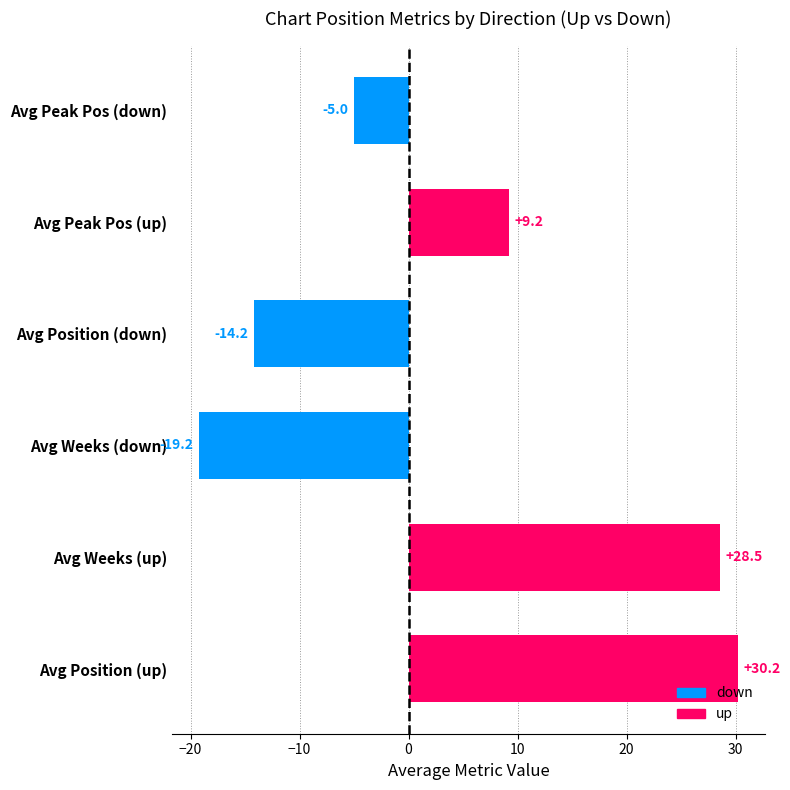

List the labels in order of value, smallest first.

Avg Weeks (down), Avg Position (down), Avg Peak Pos (down), Avg Peak Pos (up), Avg Weeks (up), Avg Position (up)